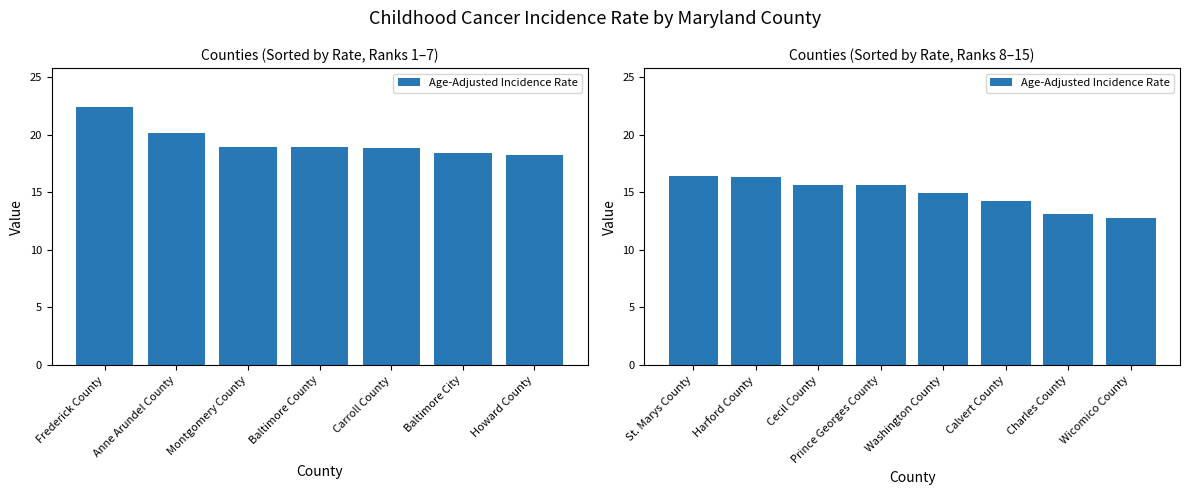

At which label does the data first exceed 15?

St. Marys County